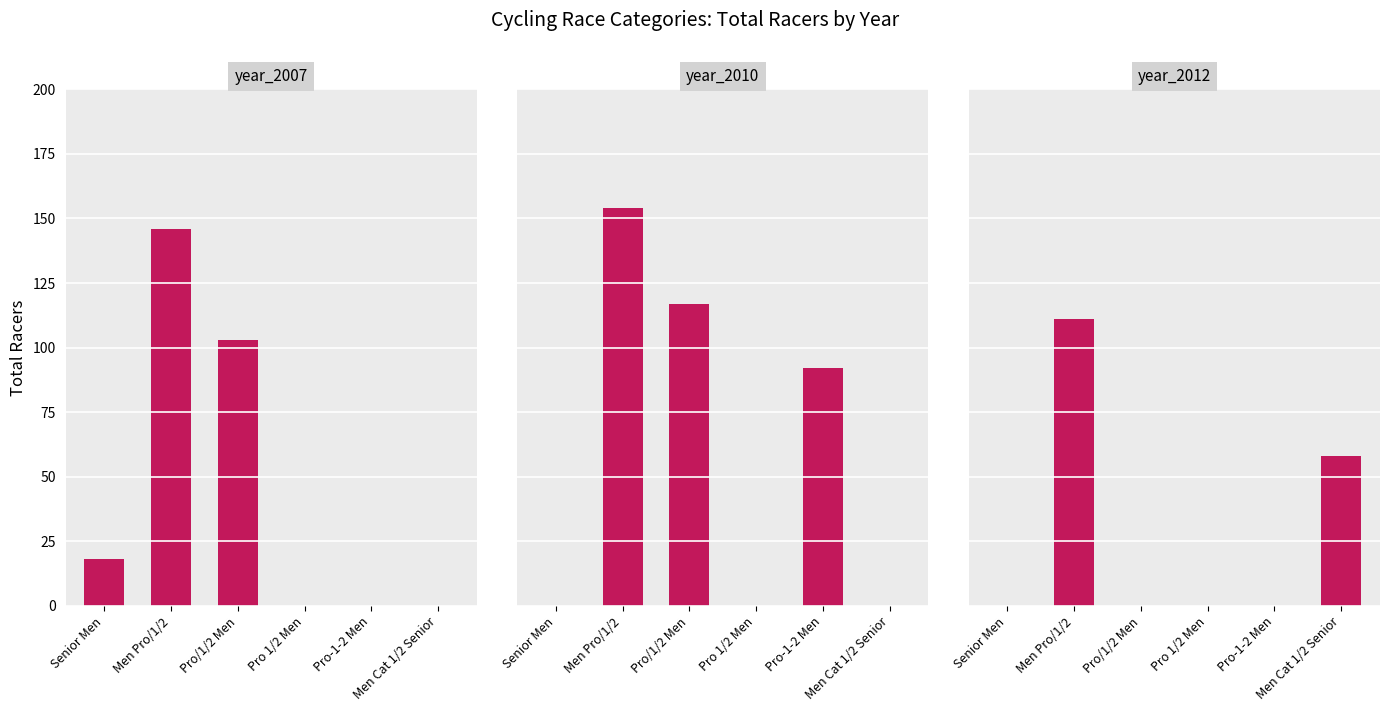

True or false: year_2007 has a value of 0 at Pro-1-2 Men.

True